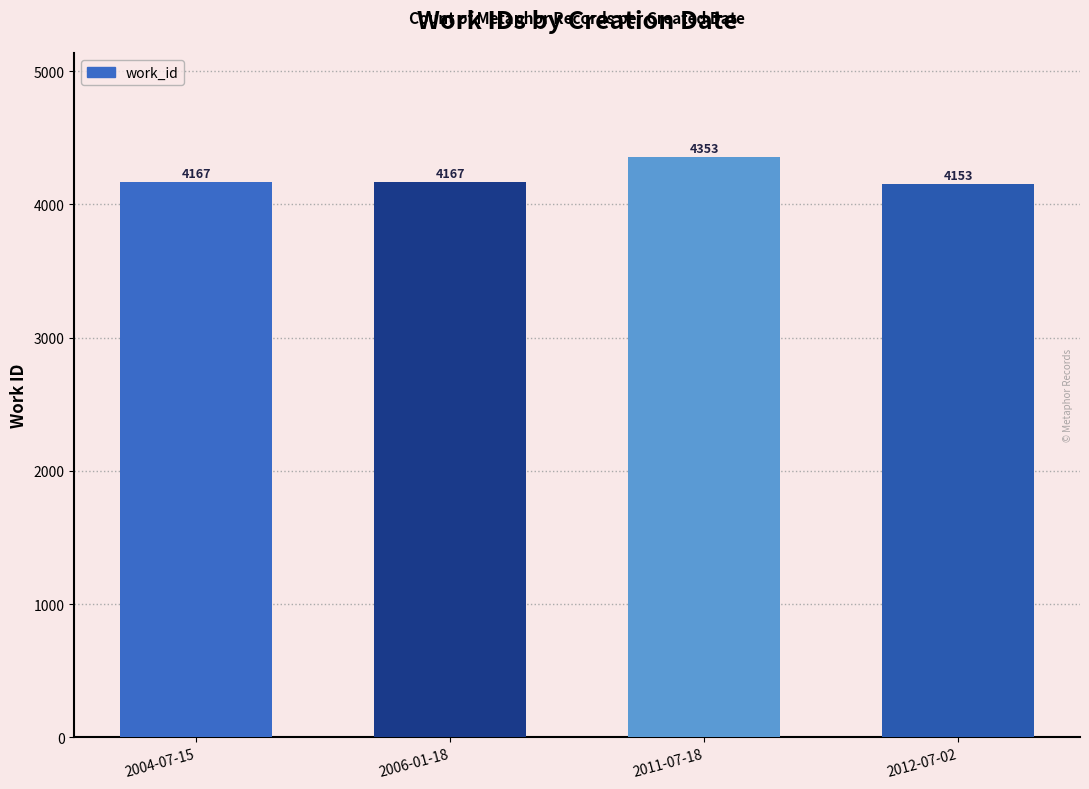

Reading left to right, extract all data points from this chart.

4167	4167	4353	4153